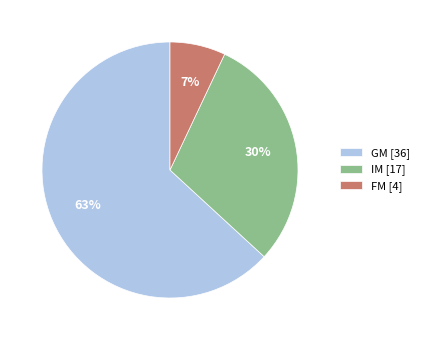

Is it true that GM is 63% of the pie?

True